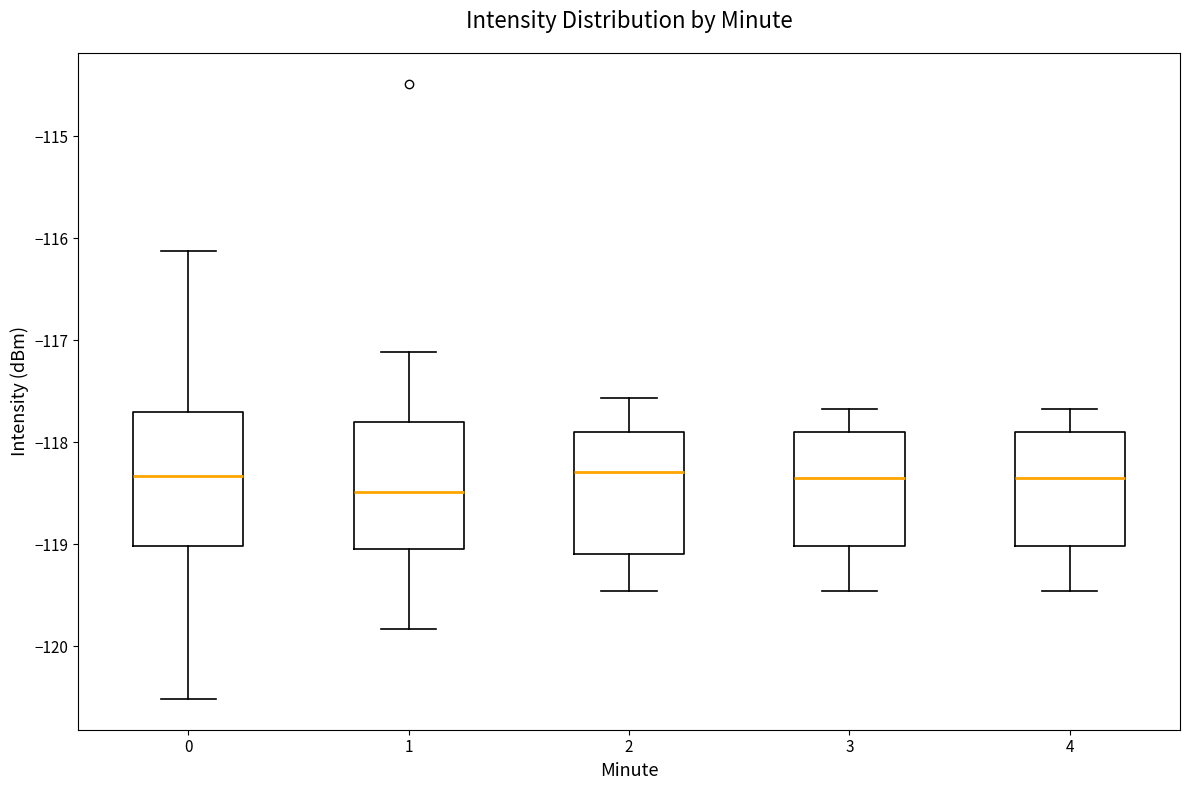

Reading left to right, read every box against the y-axis: the position of its median line, the range the box covers, and the ends of its whiskers. The values are not printed on the chart, so give them approximately, as read against the axis.

0: median -118.3, box -119.0 to -117.7, whiskers -120.5 to -116.1
1: median -118.5, box -119.0 to -117.8, whiskers -119.8 to -117.1
2: median -118.3, box -119.1 to -117.9, whiskers -119.5 to -117.6
3: median -118.3, box -119.0 to -117.9, whiskers -119.5 to -117.7
4: median -118.3, box -119.0 to -117.9, whiskers -119.5 to -117.7